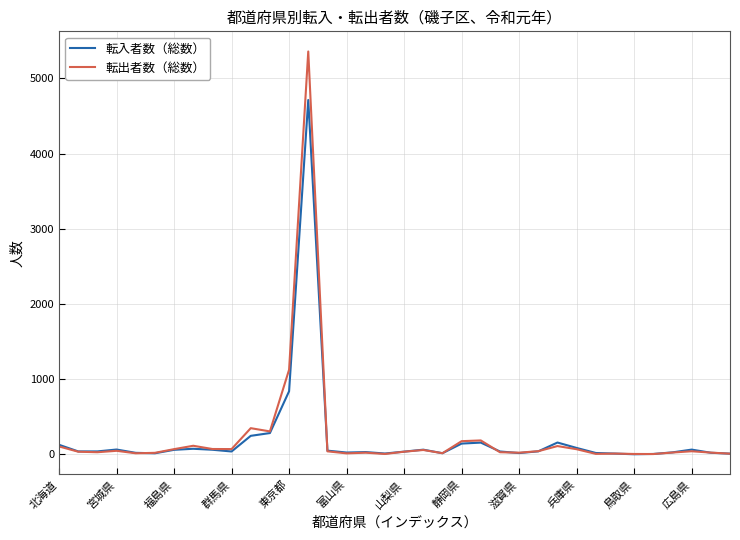

List the series in order of their peak value, highest first.

転出者数（総数）, 転入者数（総数）